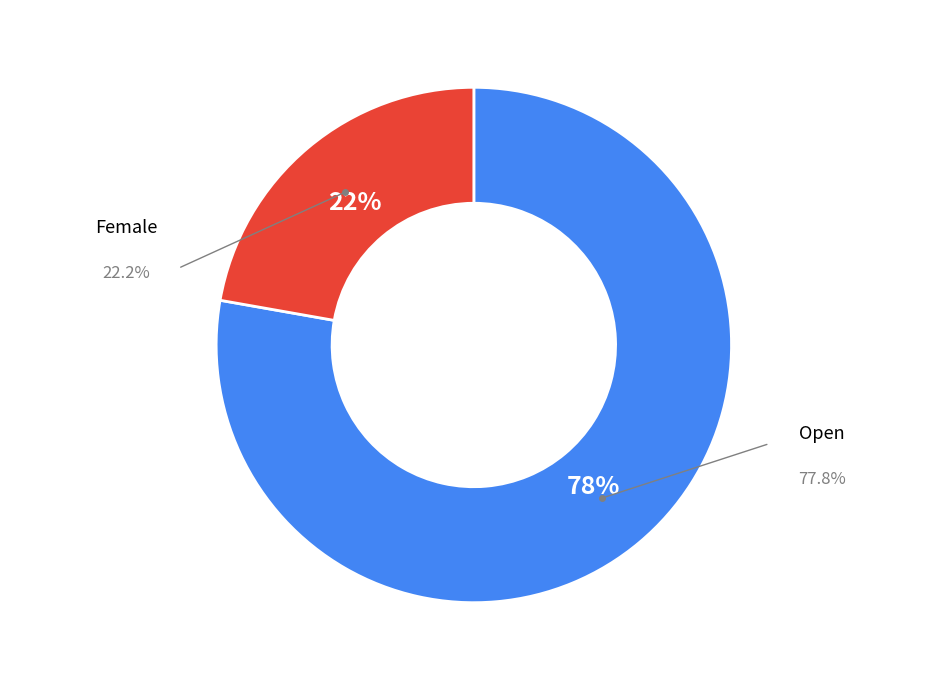

Which has a higher value, Female or Open?

Open